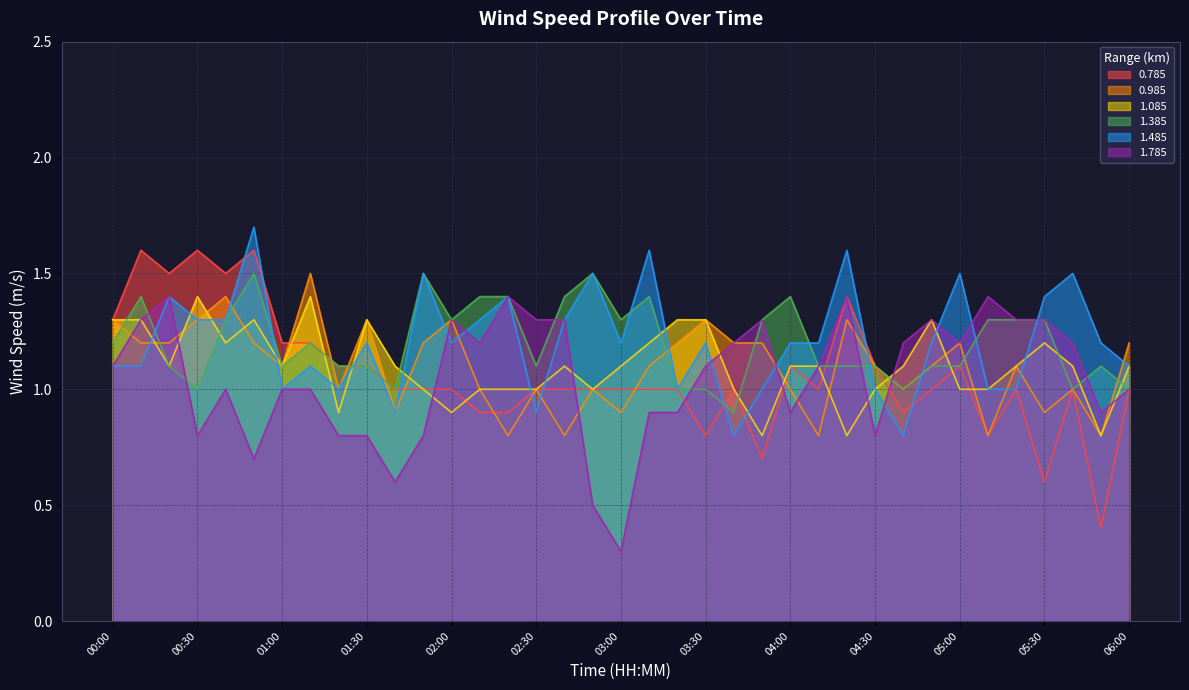

What is the average value of the 0.985 series?

1.1